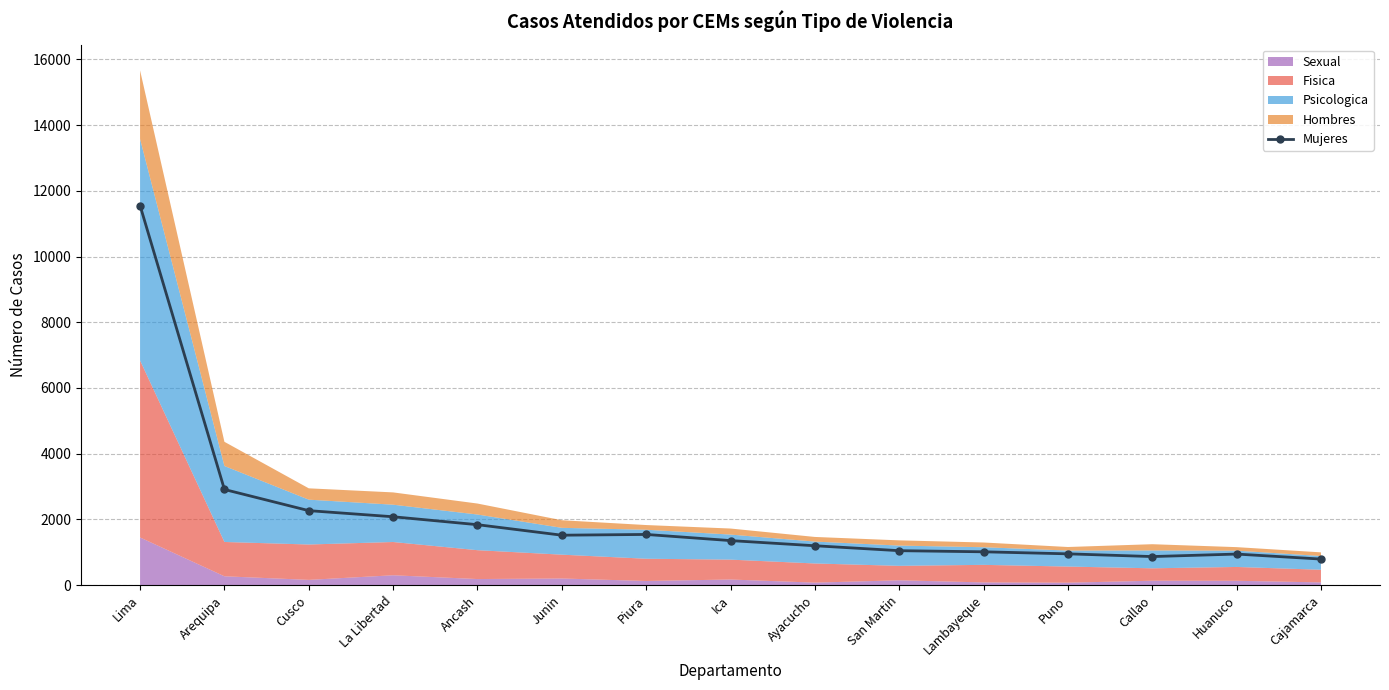

Which category has the lowest value across all series?

Cajamarca